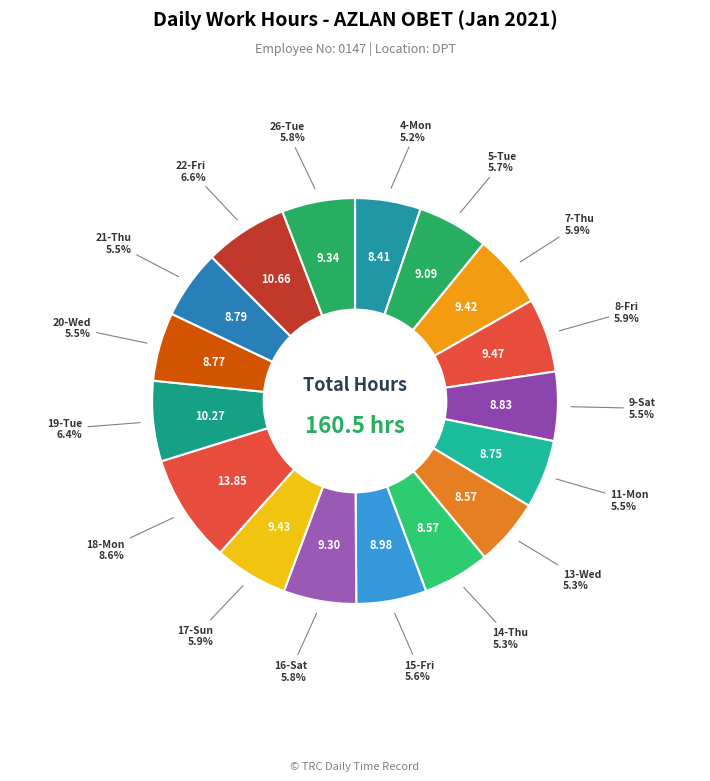

How many segments does this pie chart have?

17